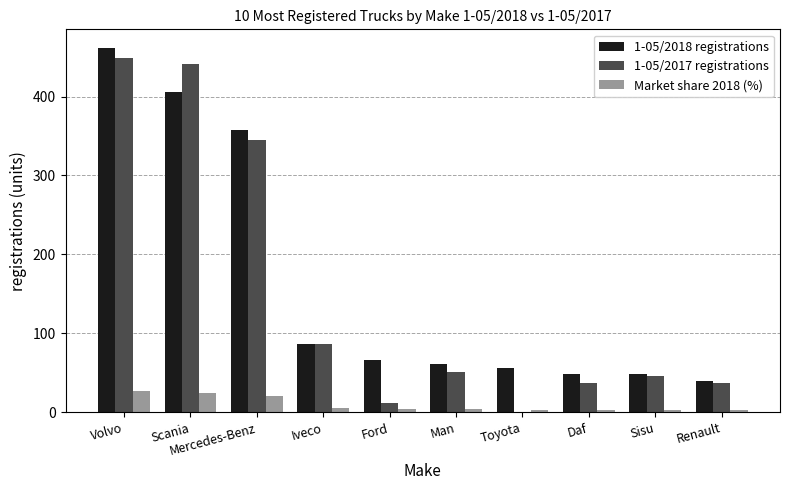

At which category is the sum across all series the highest?

Volvo